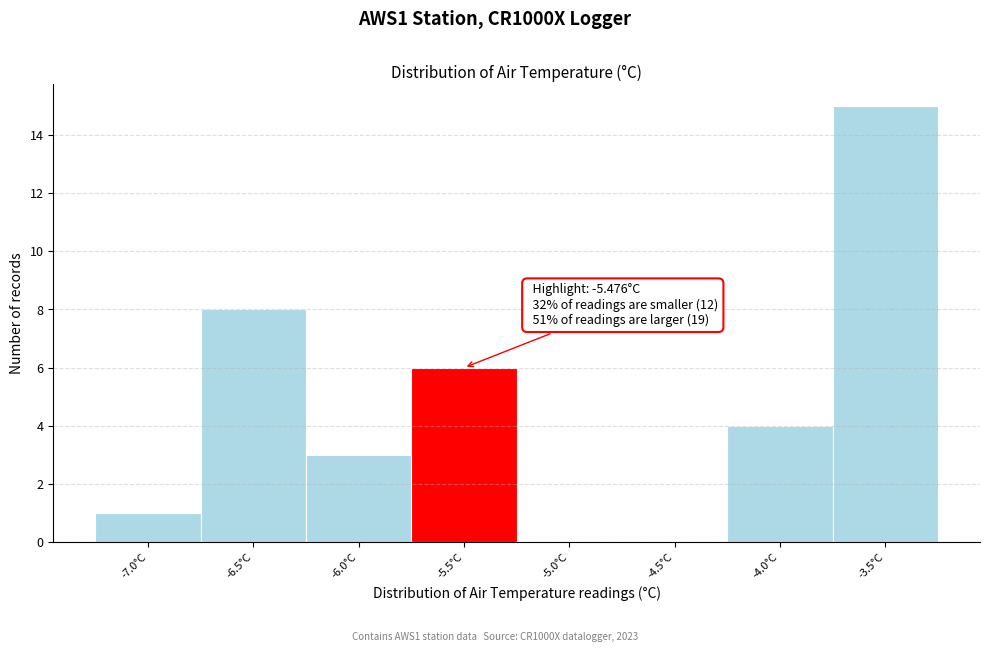

Reading right to left, transcribe all the data shown in this chart.

-3.5°C=15	-4.0°C=4	-4.5°C=0	-5.0°C=0	-5.5°C=6	-6.0°C=3	-6.5°C=8	-7.0°C=1